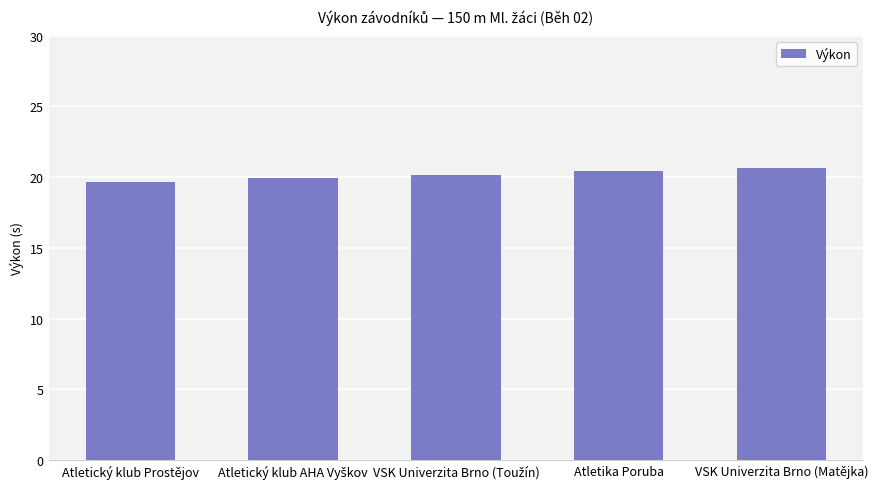

What is the value of the 2nd bar from the left?

19.9